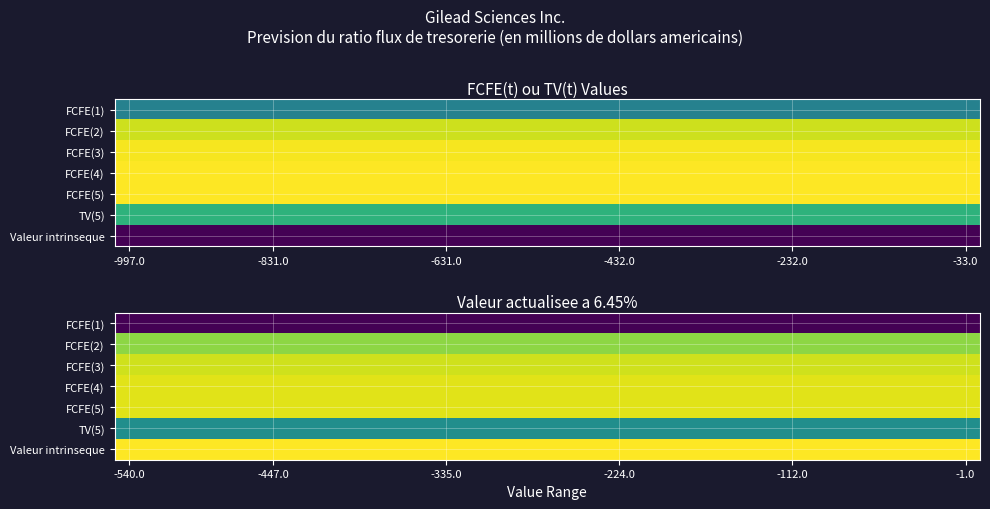

The FCFE(1) series shows -949.8 at -335.0. True or false?

False